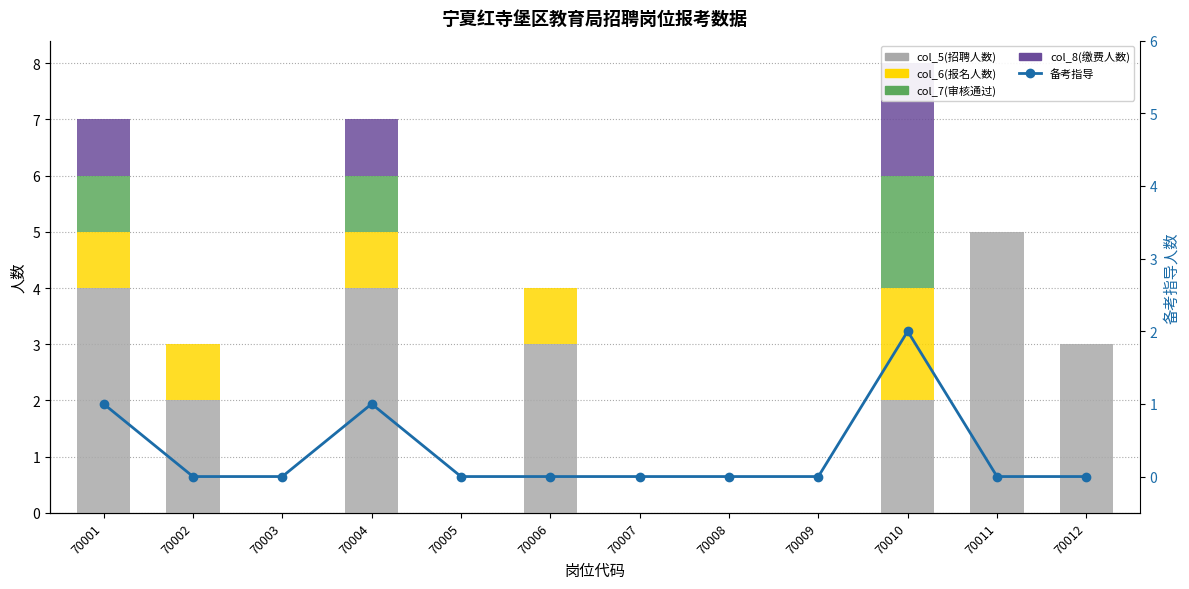

List the labels in order of 备考指导 value, smallest first.

70002, 70003, 70005, 70006, 70007, 70008, 70009, 70011, 70012, 70001, 70004, 70010